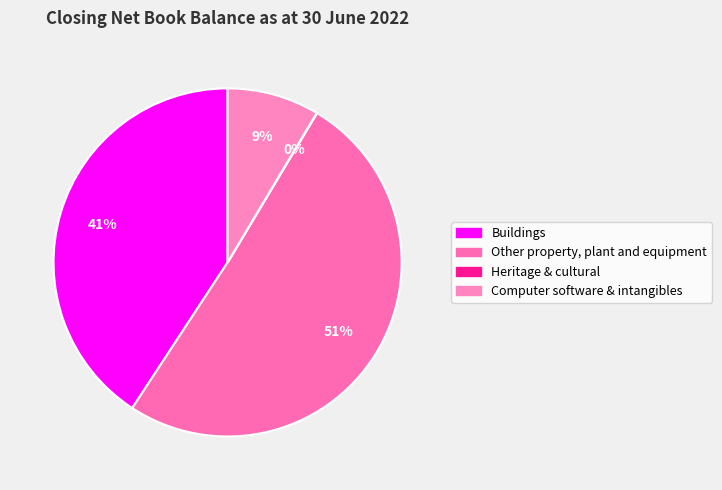

How many slices are in this pie chart?

4